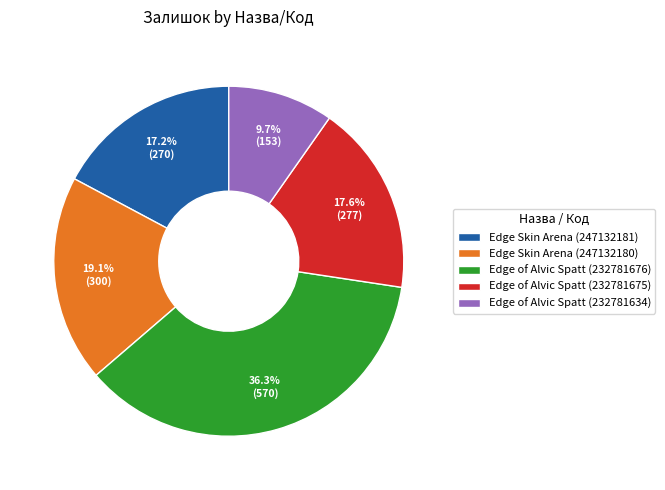

Is there any slice that represents more than half of the pie?

No